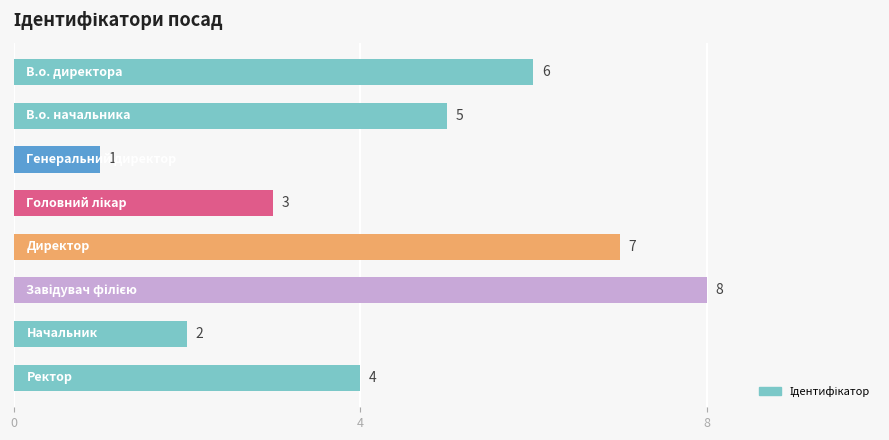

Count the values in the range 3 to 7.

5